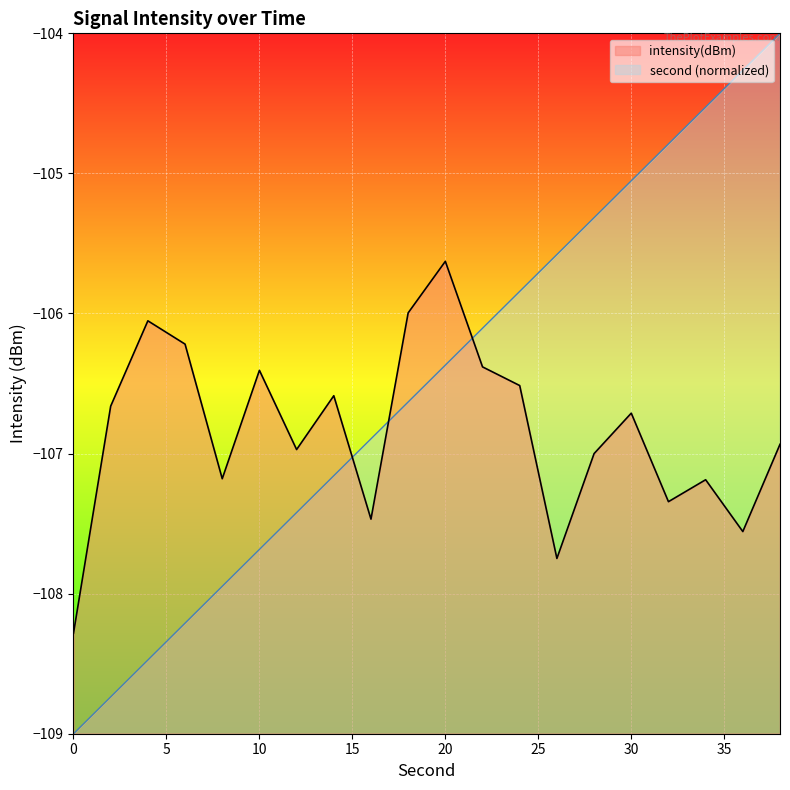

At how many categories does at least one series exceed -108?

19